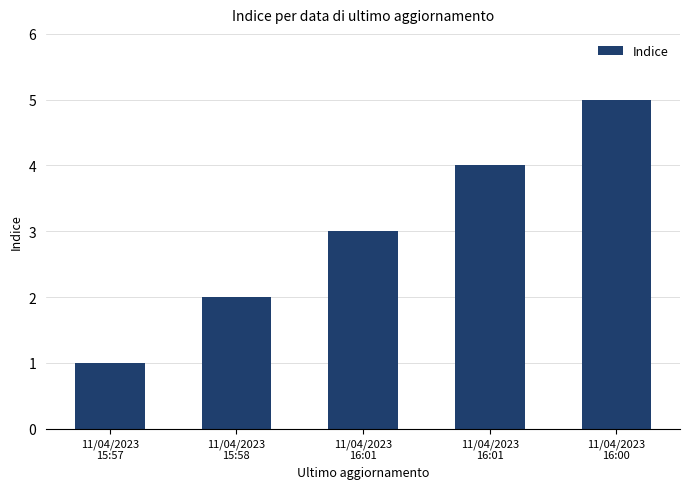

List the labels in order of value, largest first.

11/04/2023
16:00, 11/04/2023
16:01, 11/04/2023
16:01, 11/04/2023
15:58, 11/04/2023
15:57